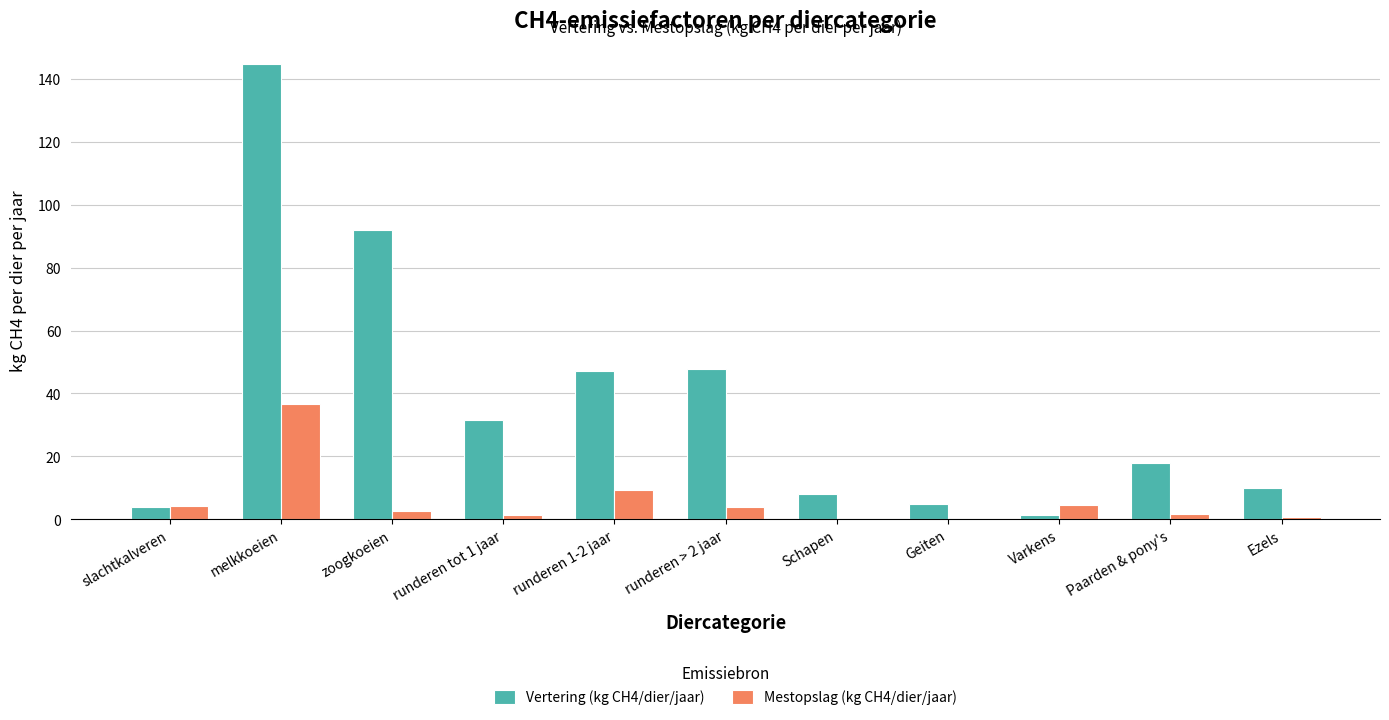

Which series has the largest range (max minus min)?

Vertering (kg CH4/dier/jaar)